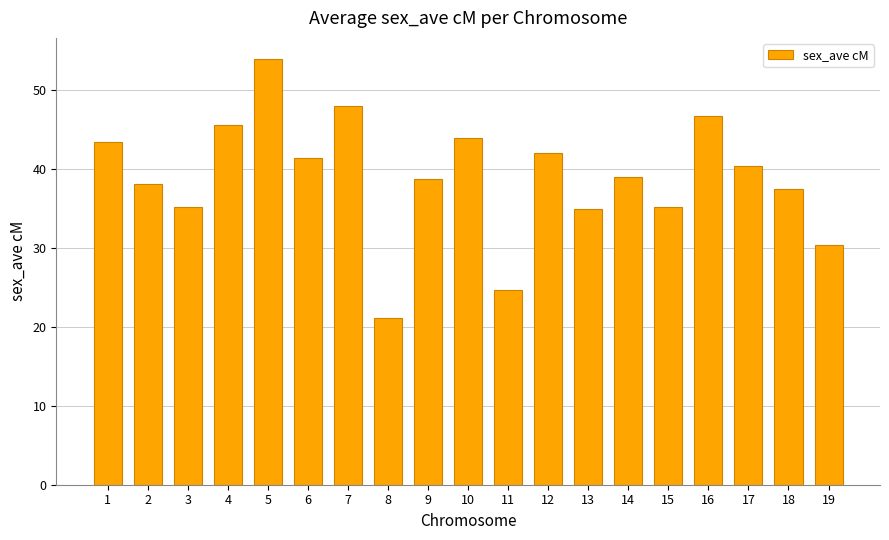

What is the value of the 16th bar from the left?

46.8